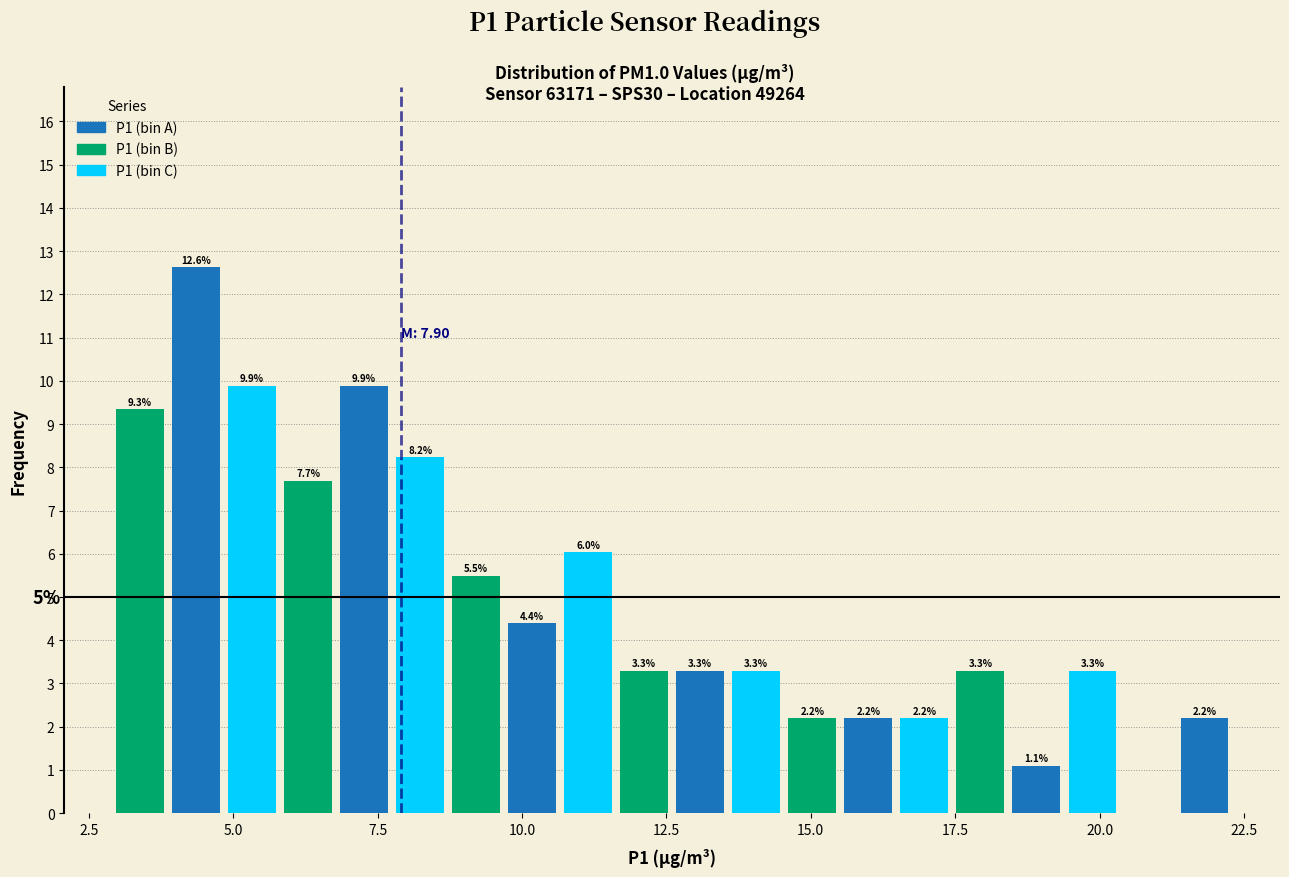

Around what value on the x-axis is the tallest bar? Give the approximate position of its centre, as read against the axis.

4.5